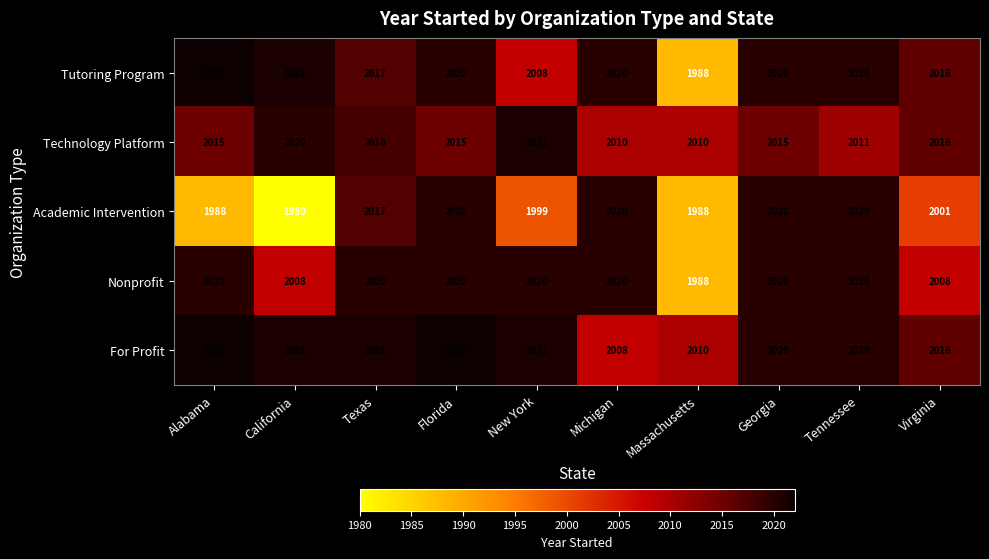

Which series has the largest total across all categories?

For Profit